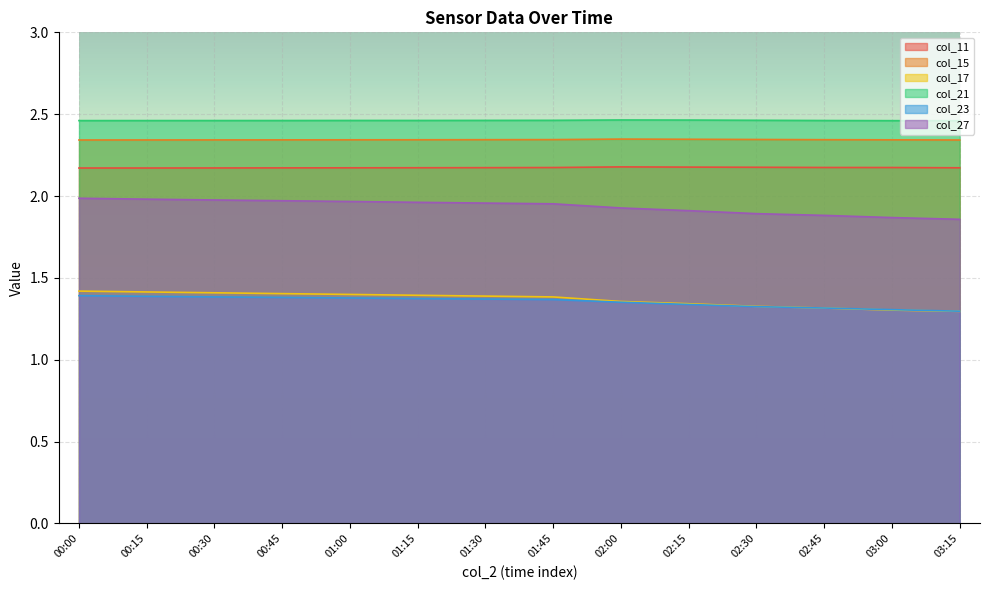

At which category does the chart reach its minimum across all series?

03:15